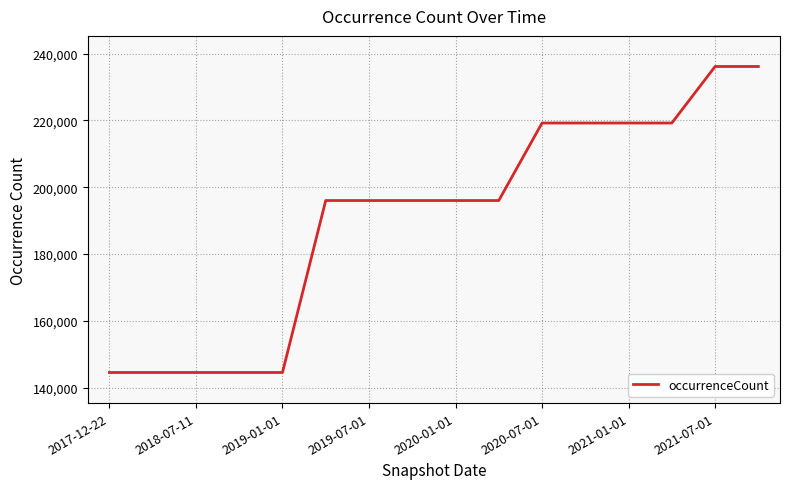

What is the difference between the maximum and minimum values?

91594